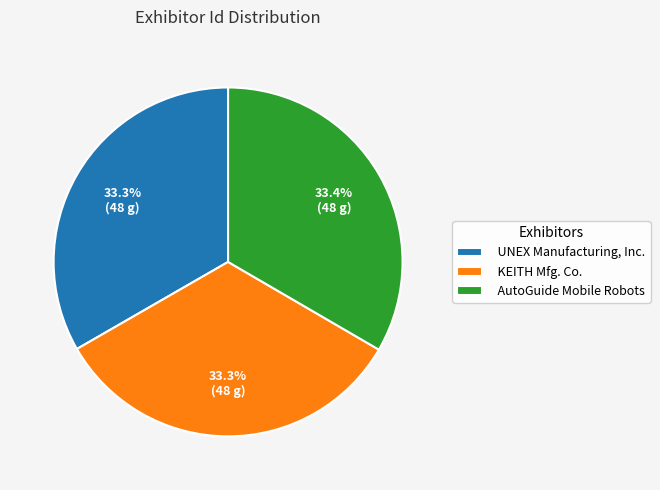

Does any single category account for the majority?

No